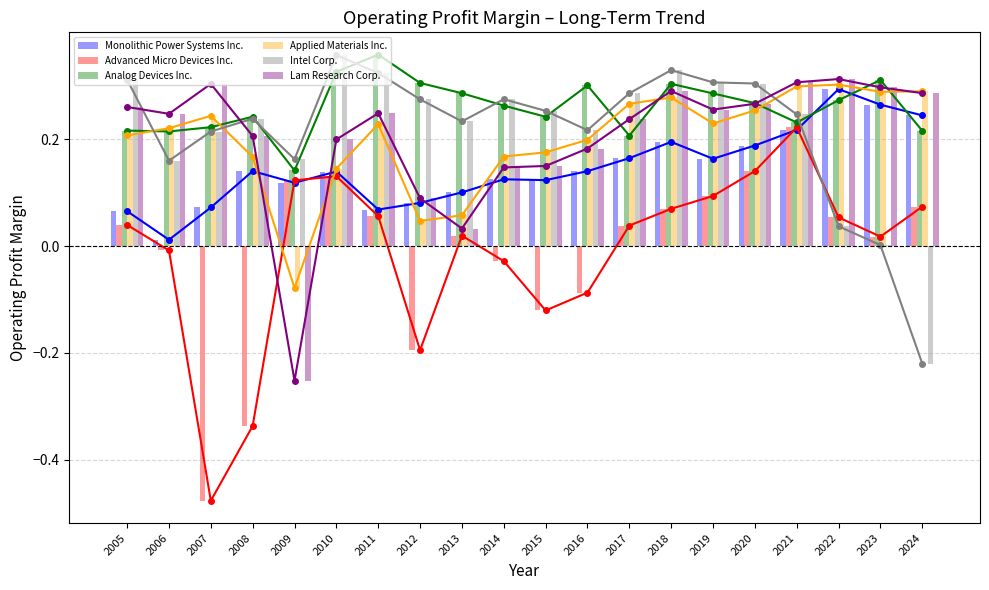

Rank the series by their maximum value, from lowest to highest.

Advanced Micro Devices Inc., Monolithic Power Systems Inc., Applied Materials Inc., Lam Research Corp., Intel Corp., Analog Devices Inc.